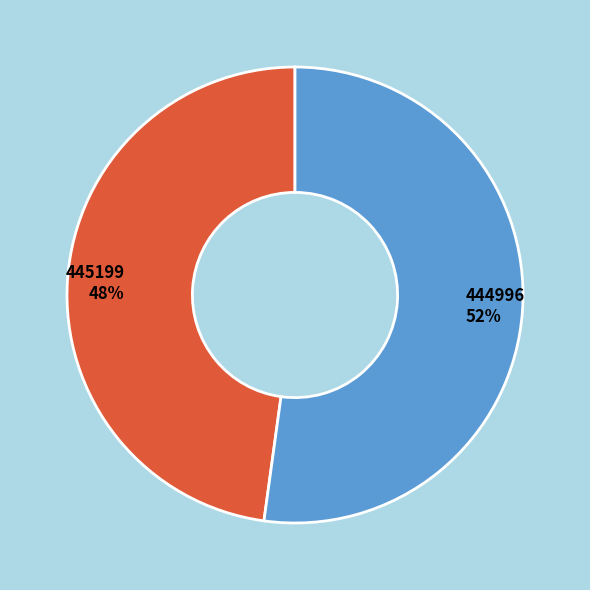

Is it true that 445199 is 48% of the pie?

True